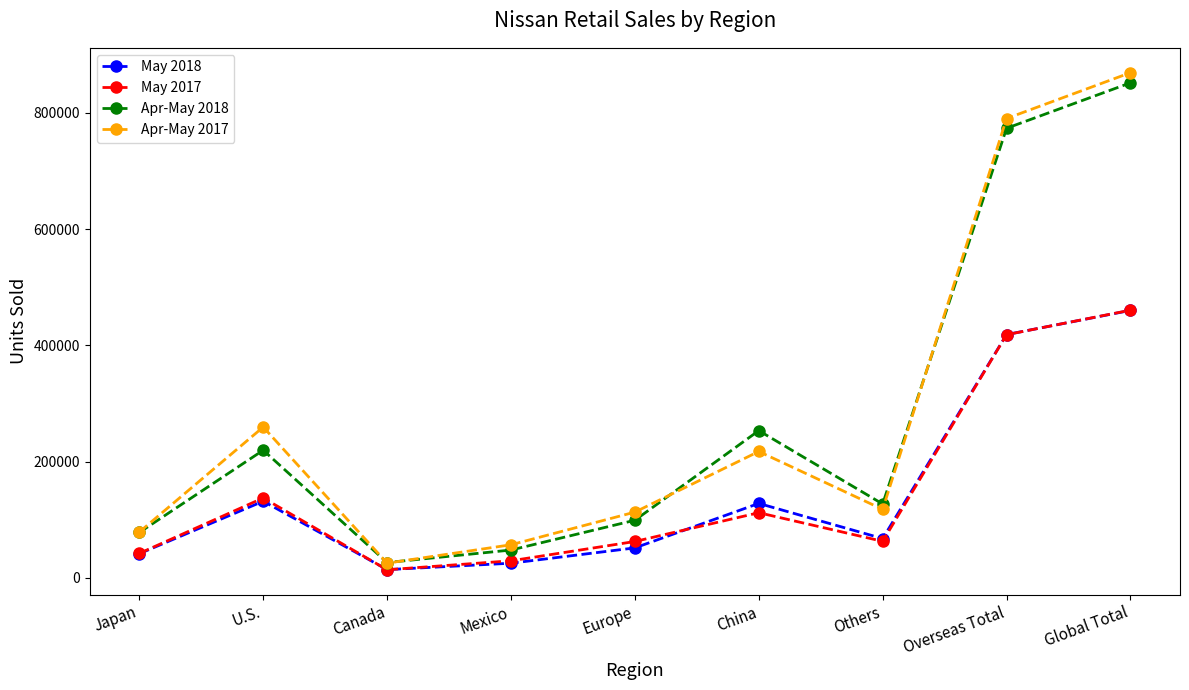

In May 2017, how many points are lower than both neighbors (excluding endpoints)?

2